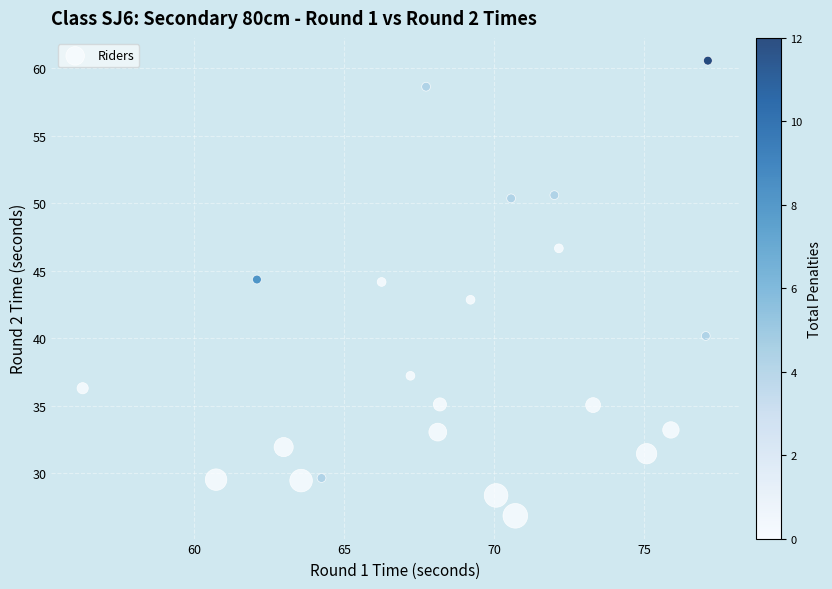

What is the range of Y values (max minus min)?

33.7